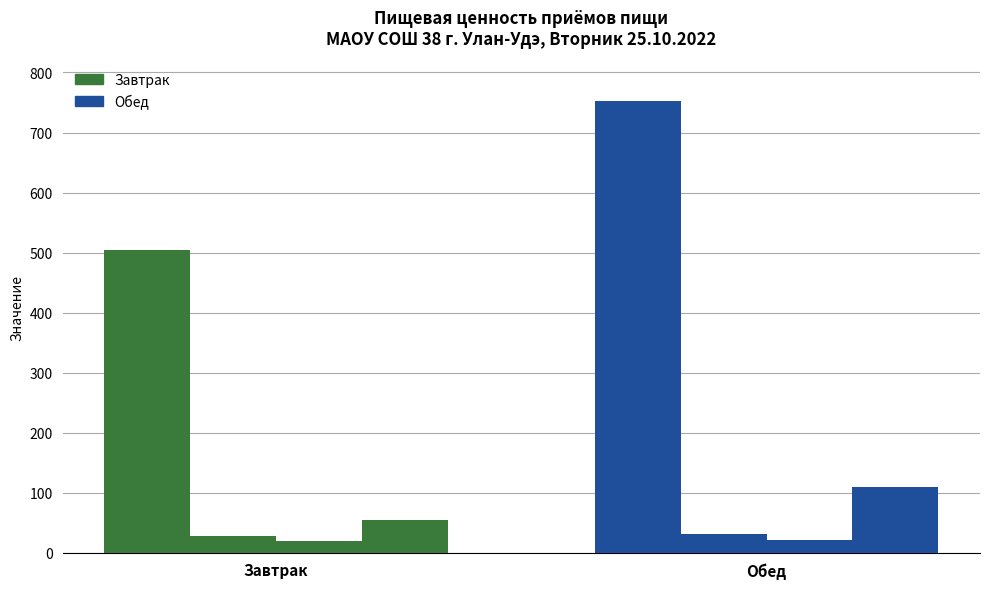

Are the bars horizontal?

No